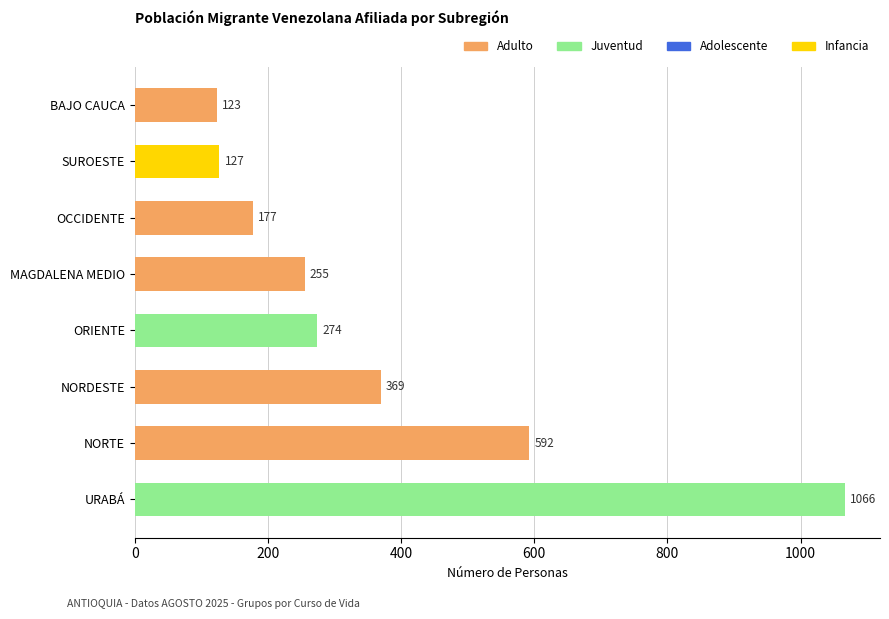

What is the change in value from URABÁ to ORIENTE?

-792